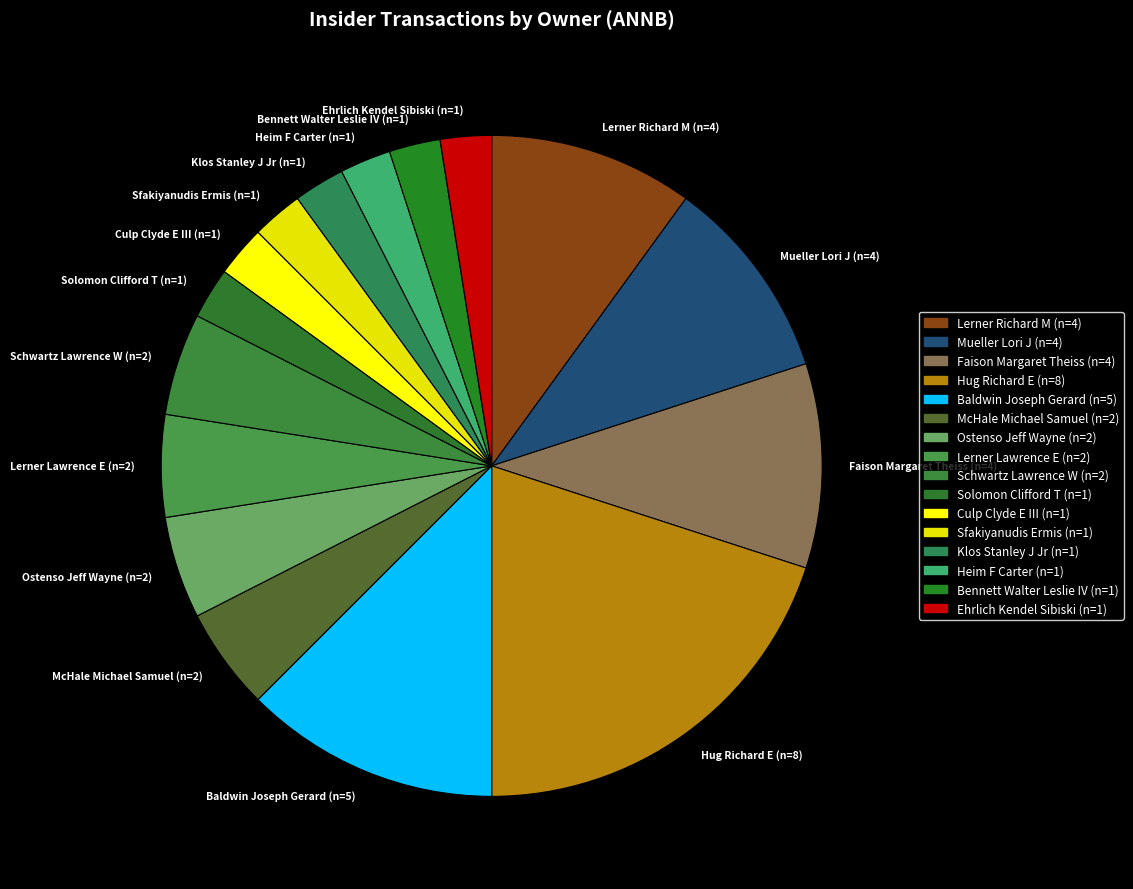

Is there a majority slice in this chart?

No